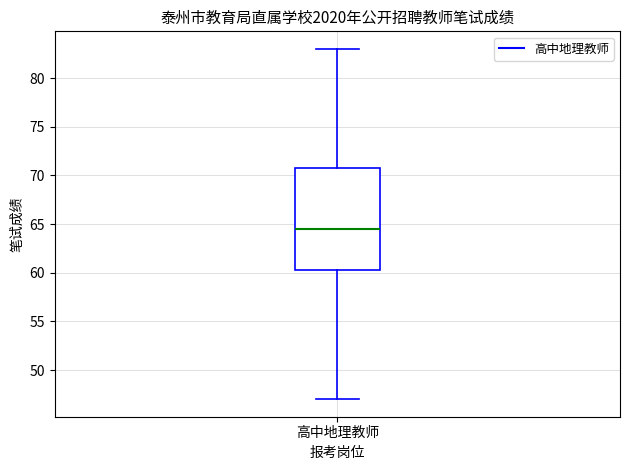

Where does the median line of the box for 高中地理教师 sit on the y-axis? The values are not printed on the chart, so give them approximately, as read against the axis.

64.5